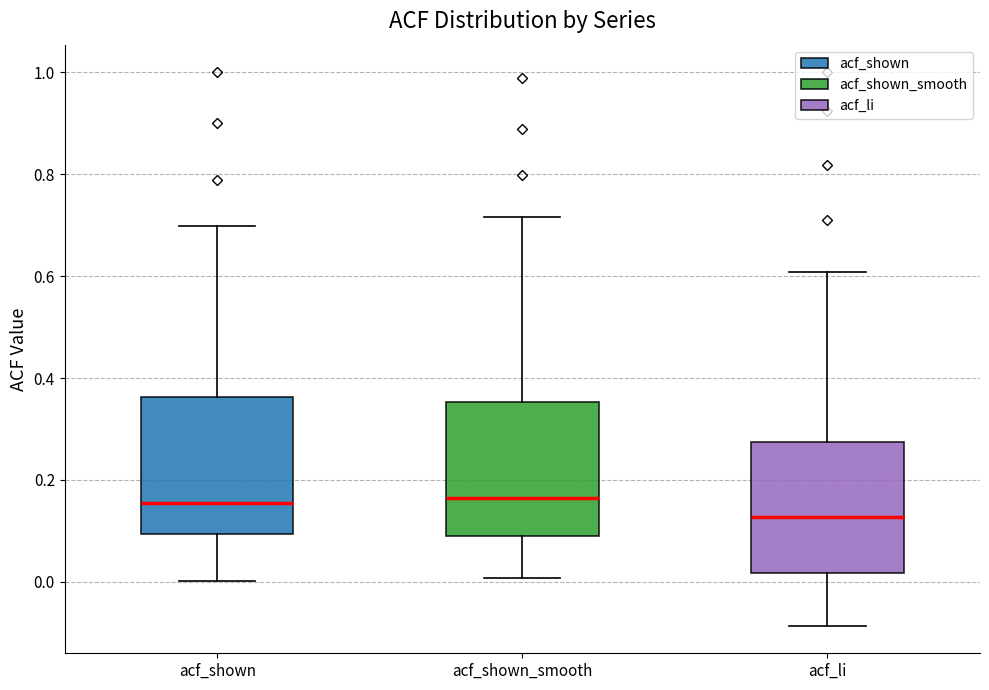

Which box has the lowest median line?

acf_li